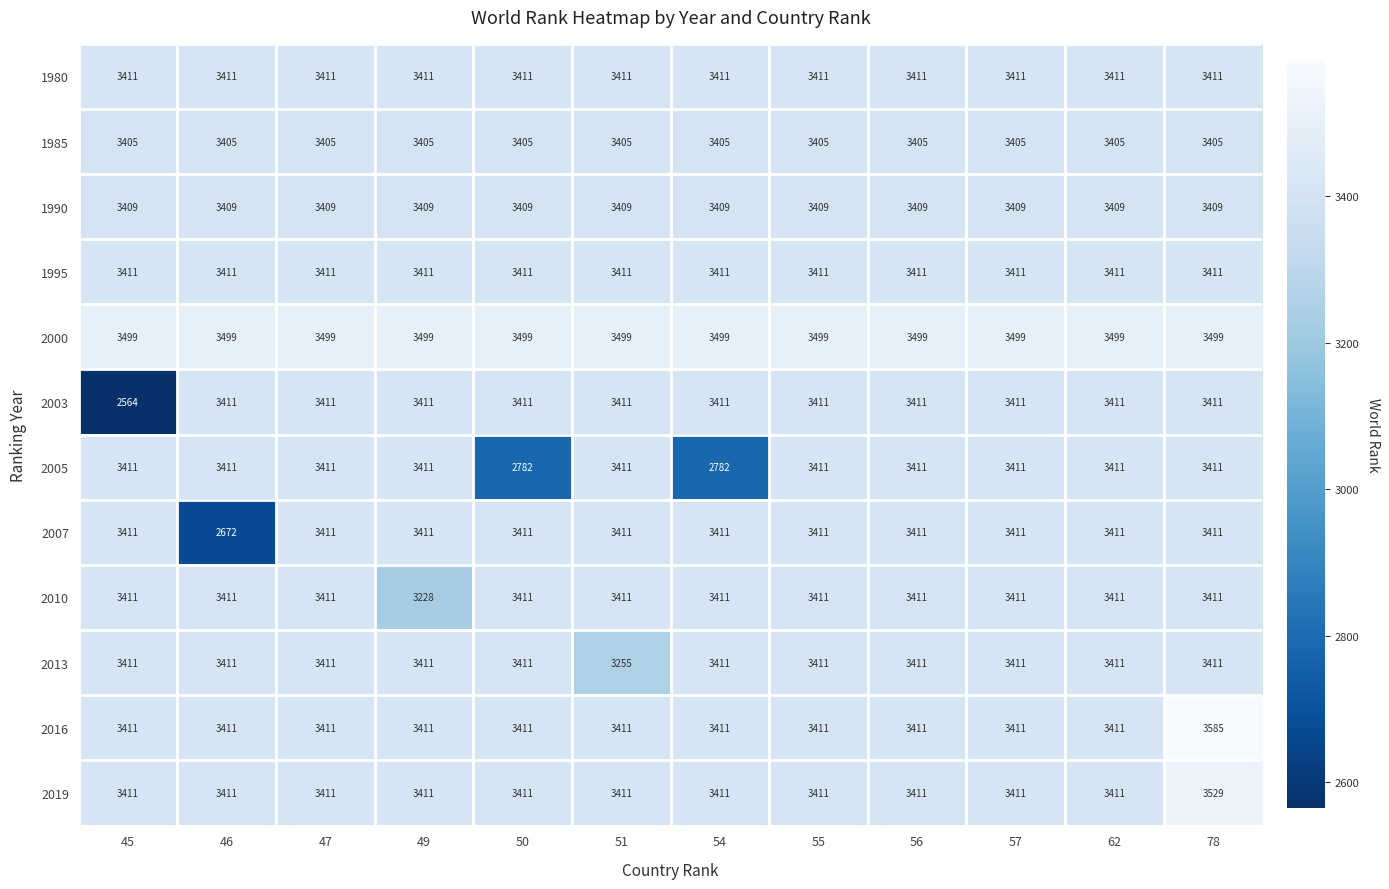

What is the approximate value of 2010 at 47?

3411